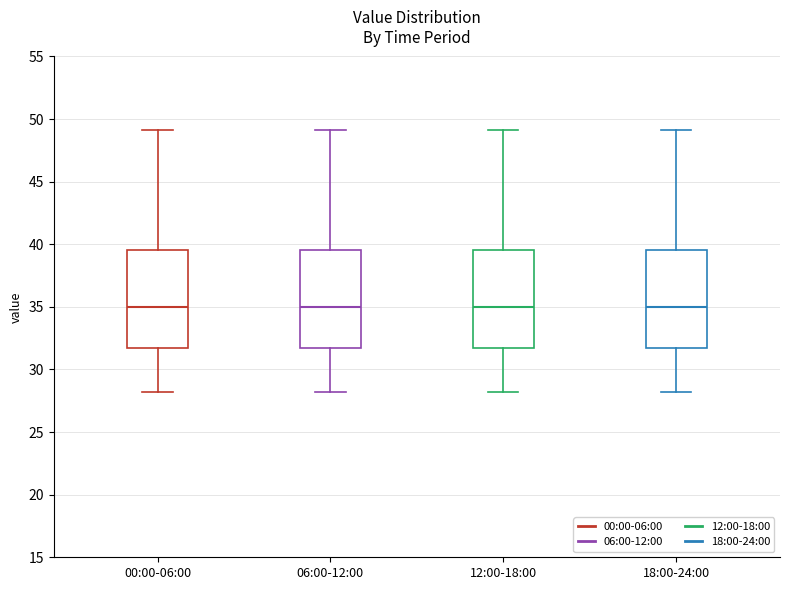

Reading left to right, transcribe this box plot: for each box, give where its median line is, the range the box spans, and where its two whiskers end, as read against the y-axis. The values are not printed on the chart, so give them approximately, as read against the axis.

00:00-06:00: median 35.0, box 31.5 to 39.5, whiskers 28.0 to 49.0
06:00-12:00: median 35.0, box 31.5 to 39.5, whiskers 28.0 to 49.0
12:00-18:00: median 35.0, box 31.5 to 39.5, whiskers 28.0 to 49.0
18:00-24:00: median 35.0, box 31.5 to 39.5, whiskers 28.0 to 49.0